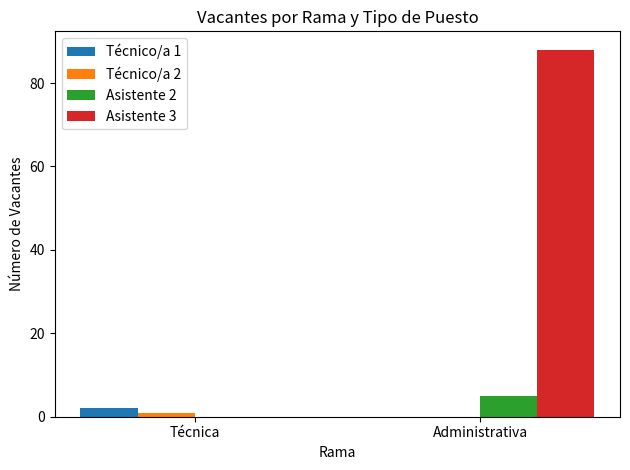

True or false: Asistente 3 has a value of 55 at Técnica.

False